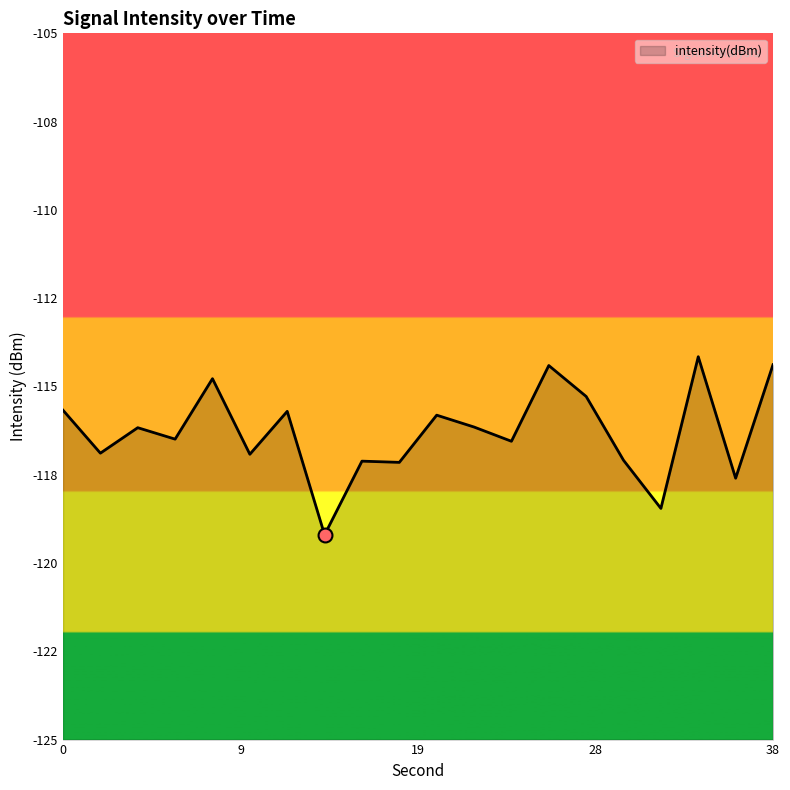

What is the greatest value displayed?

-114.2